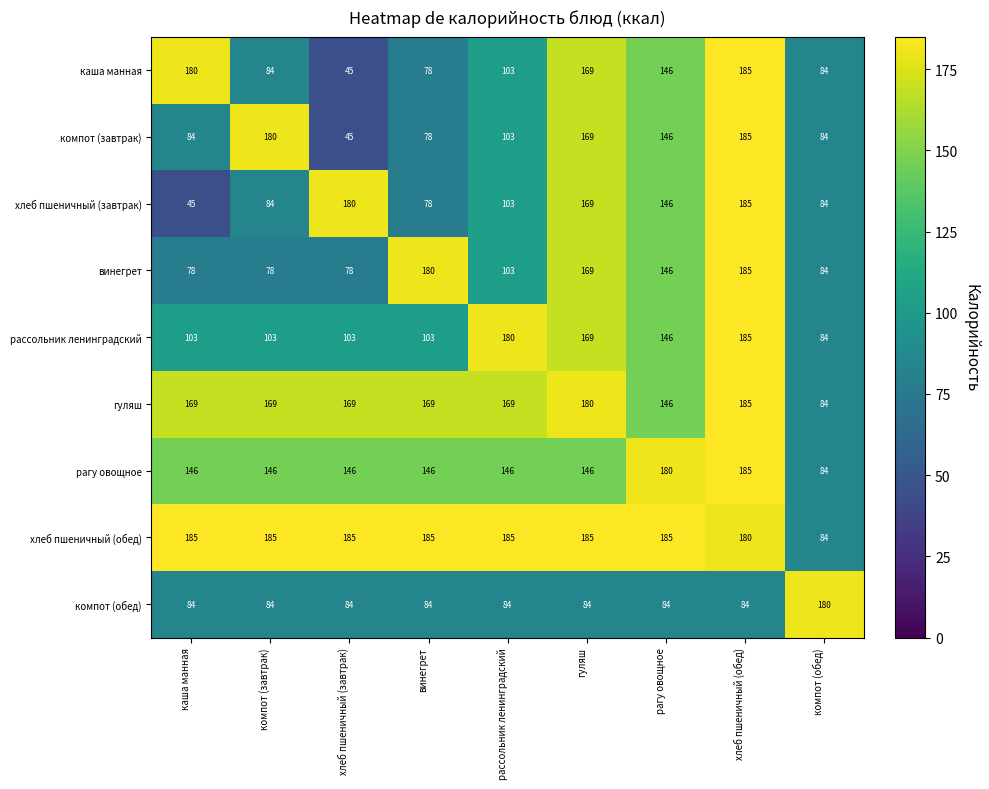

What is the total value across all series at рагу овощное?

1325